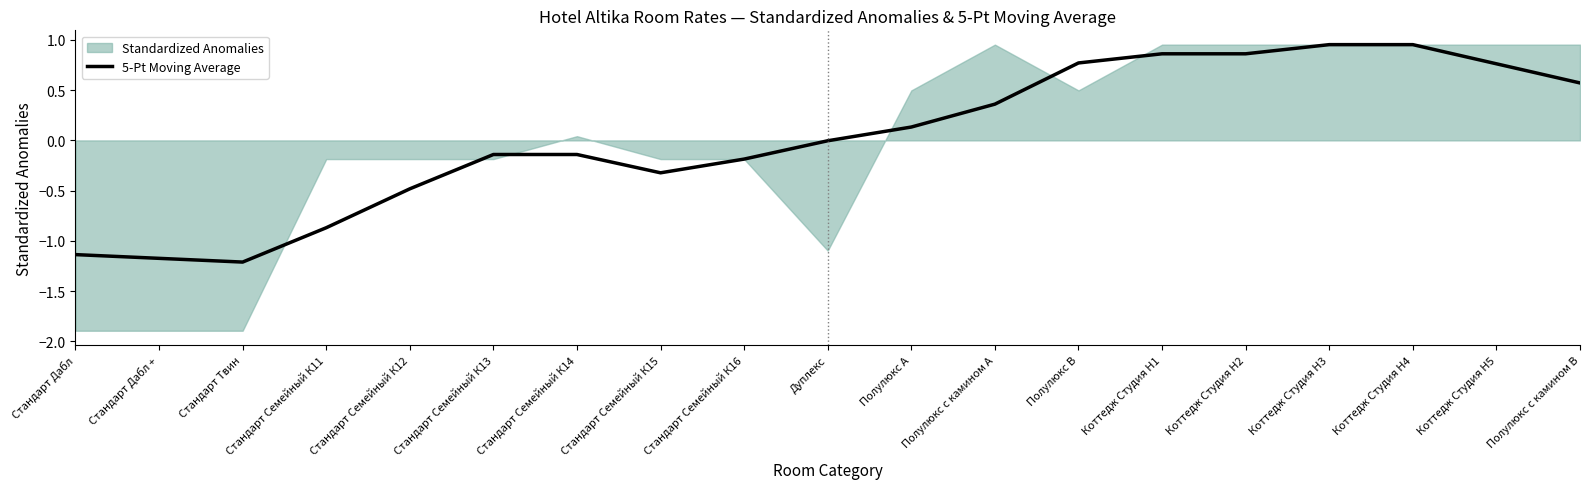

Reading right to left, what are all the values shown in this chart?

Полулюкс с камином B=0.6	Коттедж Студия Н5=0.8	Коттедж Студия Н4=1.0	Коттедж Студия Н3=1.0	Коттедж Студия Н2=0.9	Коттедж Студия Н1=0.9	Полулюкс В=0.8	Полулюкс с камином А=0.4	Полулюкс А=0.1	Дуплекс=-0.0	Стандарт Семейный К16=-0.2	Стандарт Семейный К15=-0.3	Стандарт Семейный К14=-0.1	Стандарт Семейный К13=-0.1	Стандарт Семейный К12=-0.5	Стандарт Семейный К11=-0.9	Стандарт Твин=-1.2	Стандарт Дабл +=-1.2	Стандарт Дабл=-1.1